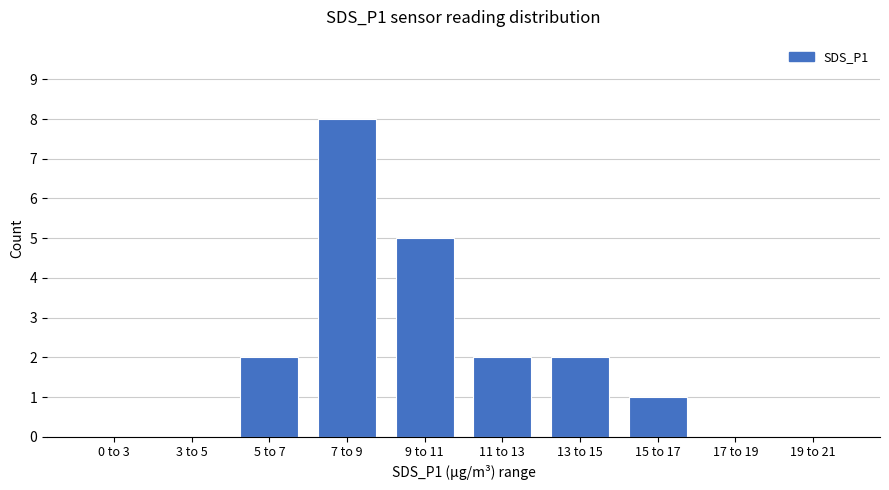

What is the sum of all values?

20